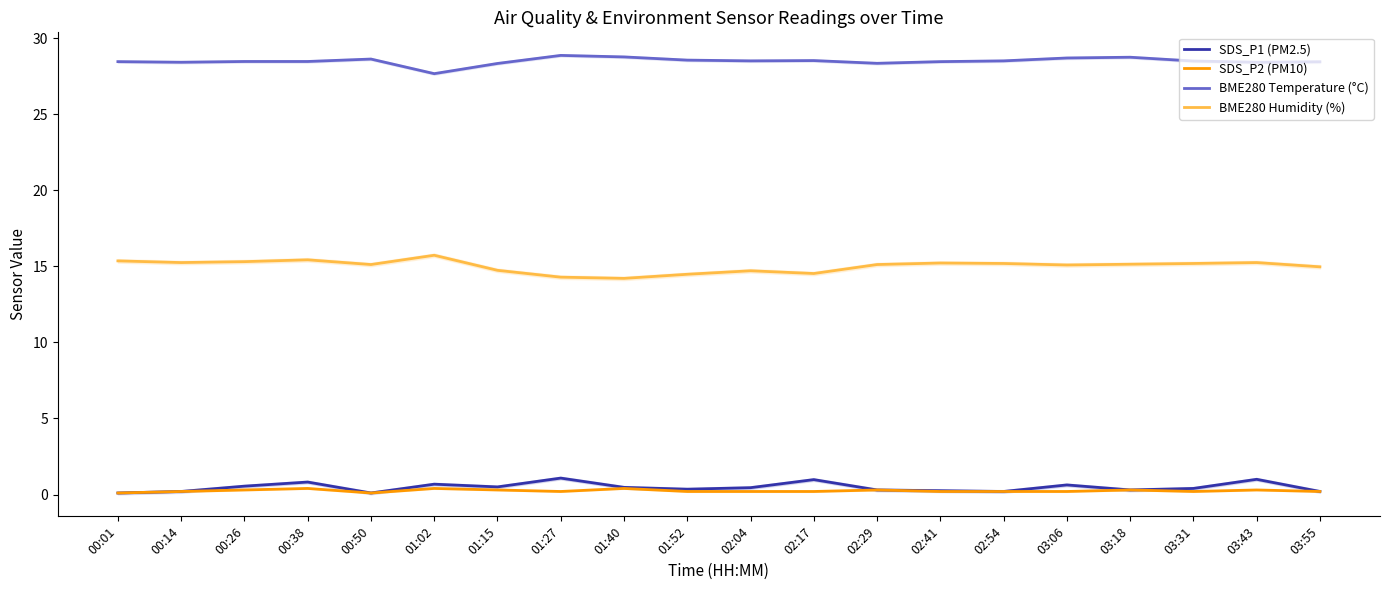

Does the chart display data point markers on the line(s)?

No